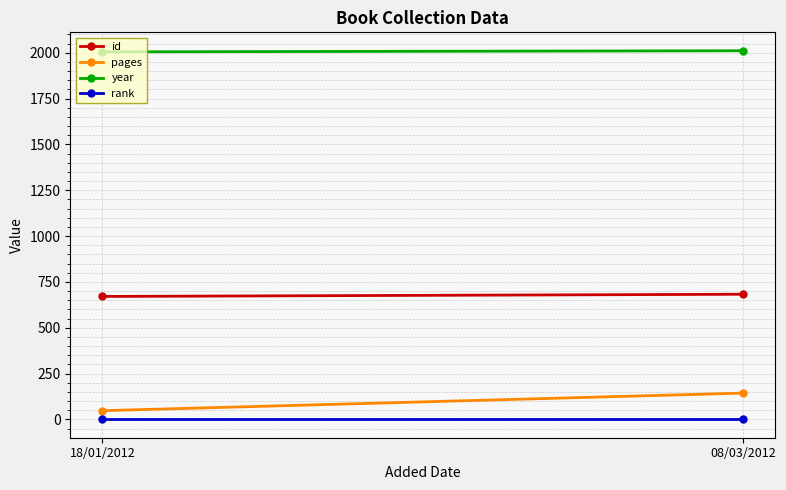

How many lines are shown in the chart?

4